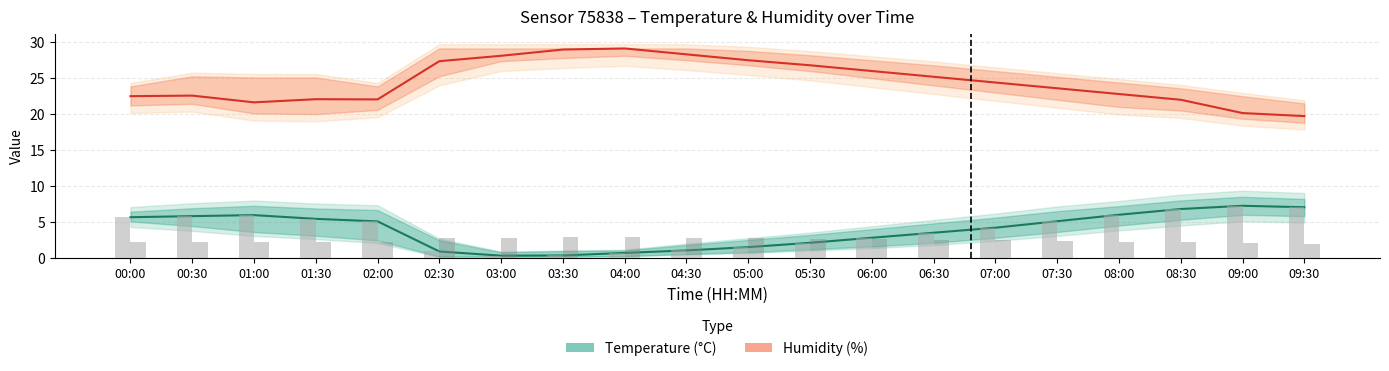

Is it true that Humidity (%) equals 5.4 at 00:30?

False